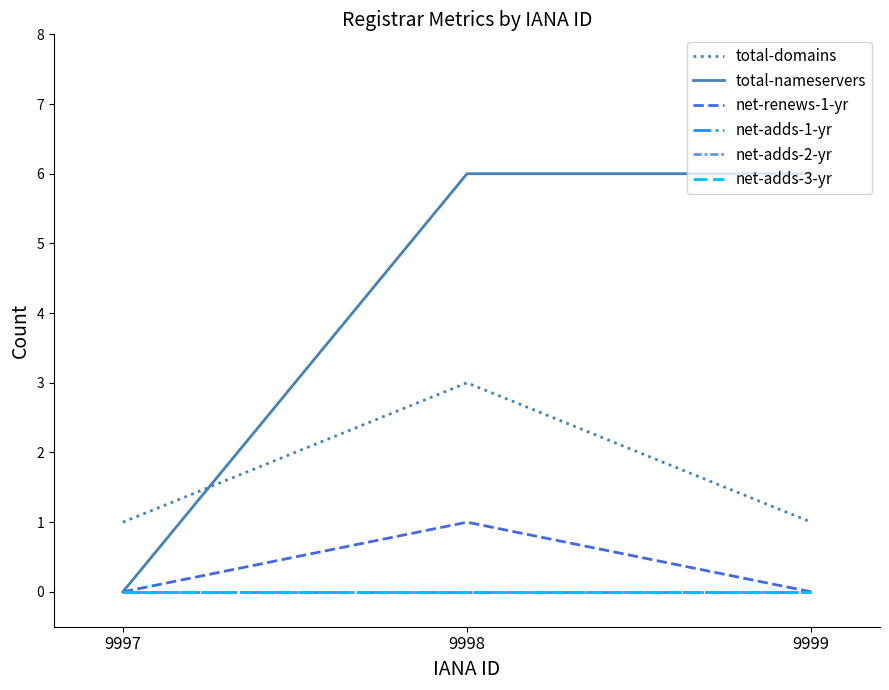

Where is total-nameservers nearest to the value 3?

9997